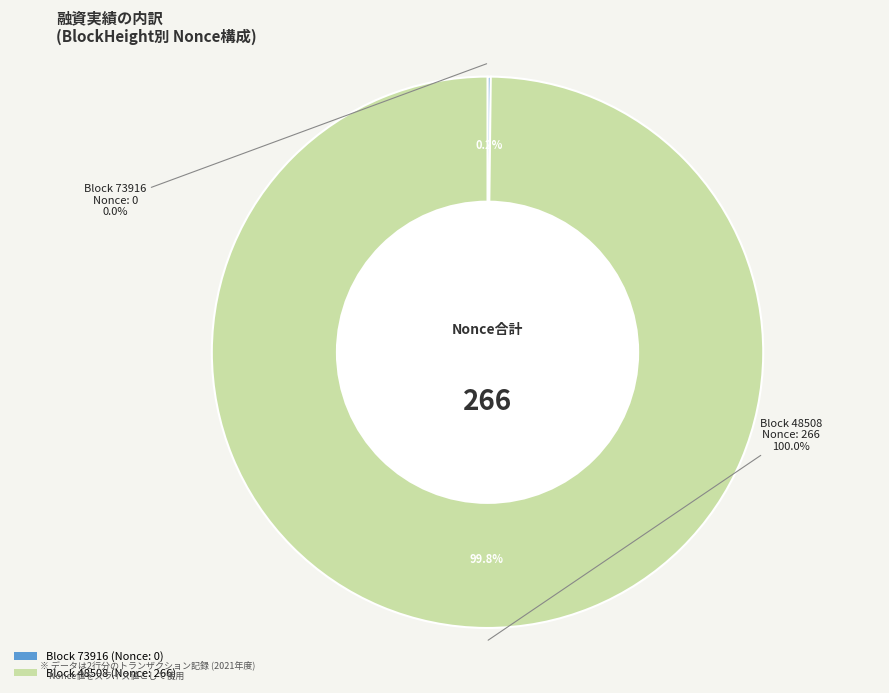

Which slice represents more than half of the pie?

48508